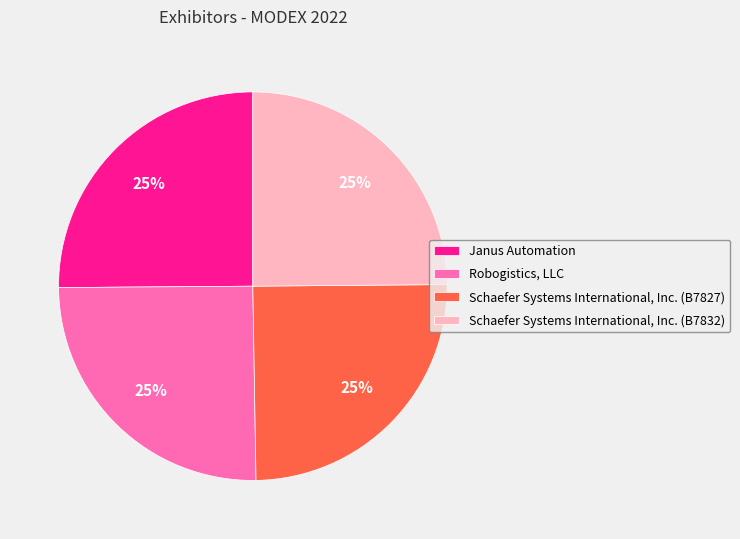

To the nearest percent, what is the average slice percentage?

25%